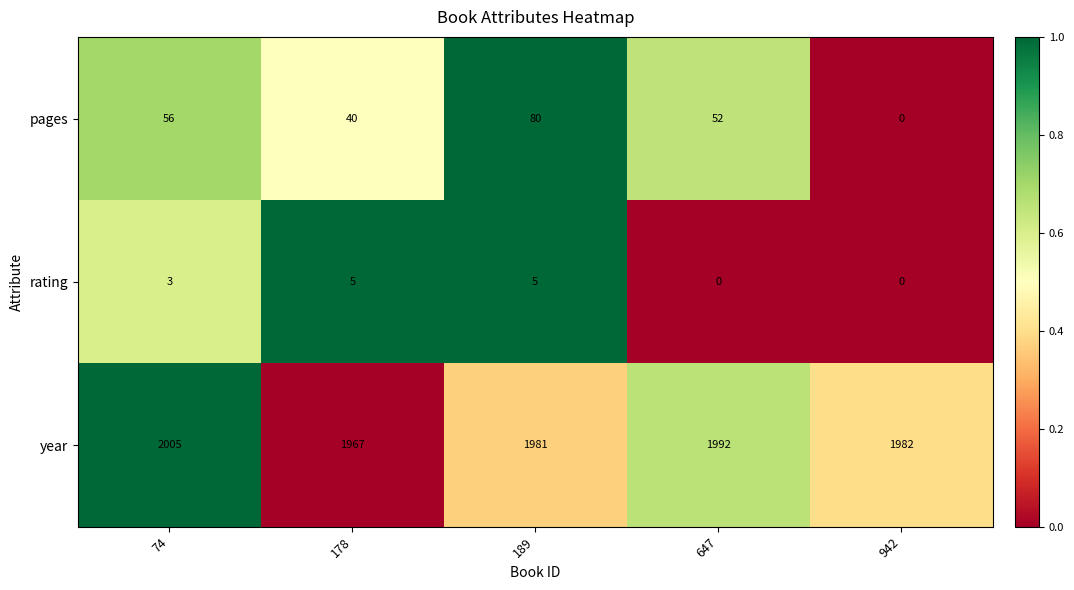

At how many categories does at least one series exceed 967?

5